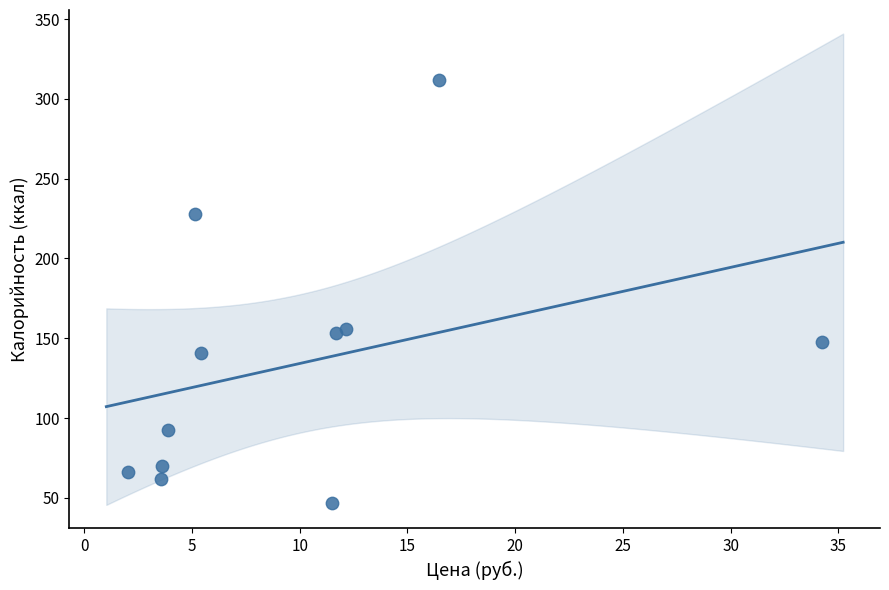

What is the range of Y values (max minus min)?

265.0